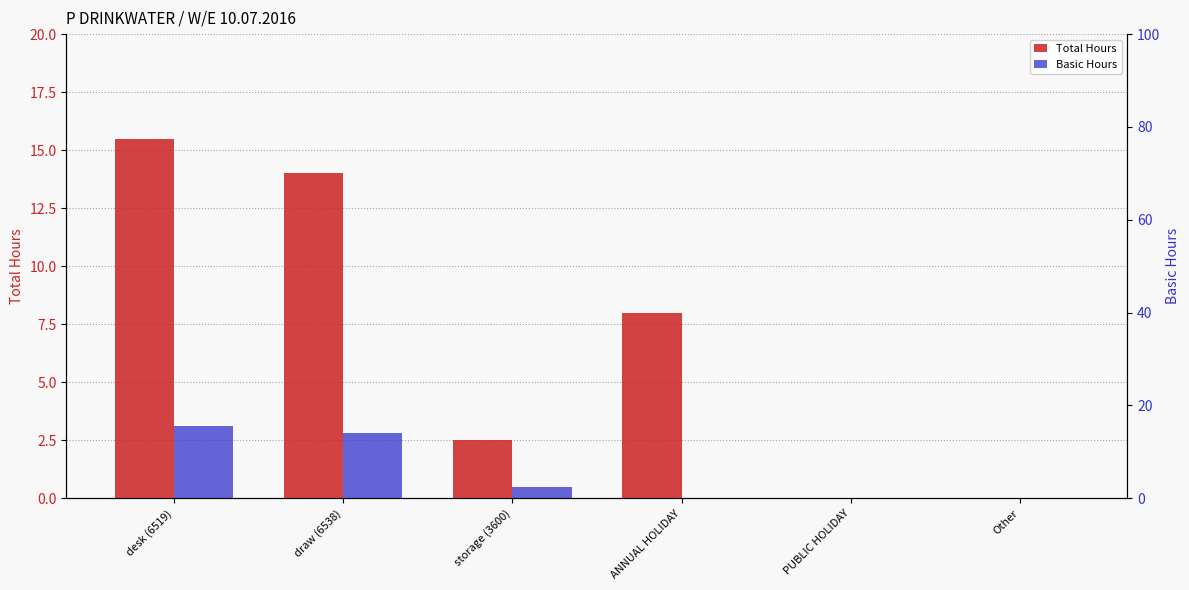

Reading left to right, what are all the values shown in this chart?

Total Hours: desk (6519)=15.5	draw (6538)=14.0	storage (3600)=2.5	ANNUAL HOLIDAY=8.0	PUBLIC HOLIDAY=0.0	Other=0.0
Basic Hours: desk (6519)=15.5	draw (6538)=14.0	storage (3600)=2.5	ANNUAL HOLIDAY=0.0	PUBLIC HOLIDAY=0.0	Other=0.0